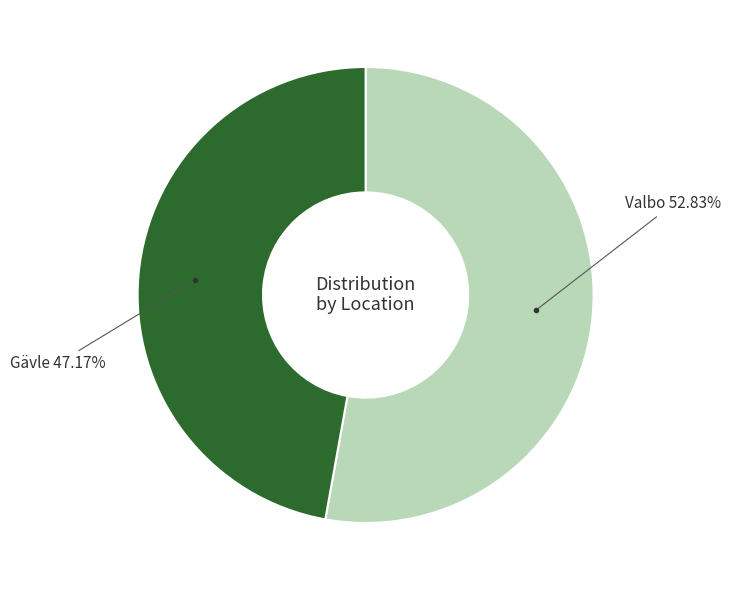

Is there a majority slice in this chart?

Yes